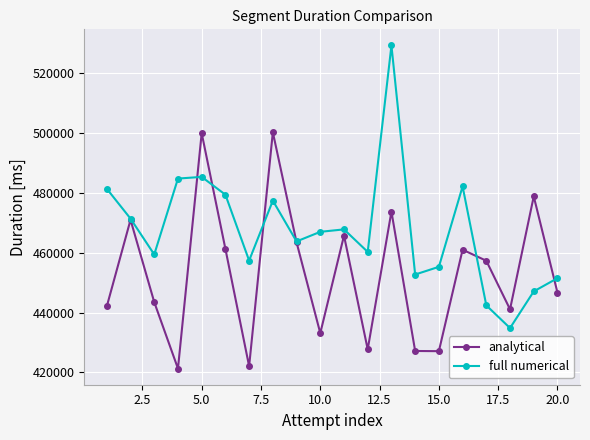

List the series in order of their peak value, lowest first.

analytical, full numerical